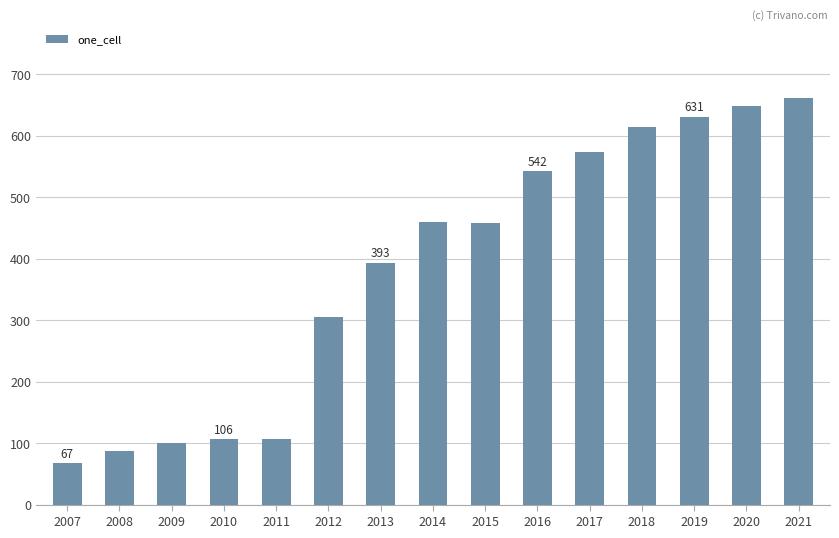

At which label is the value closest to 364?

2013